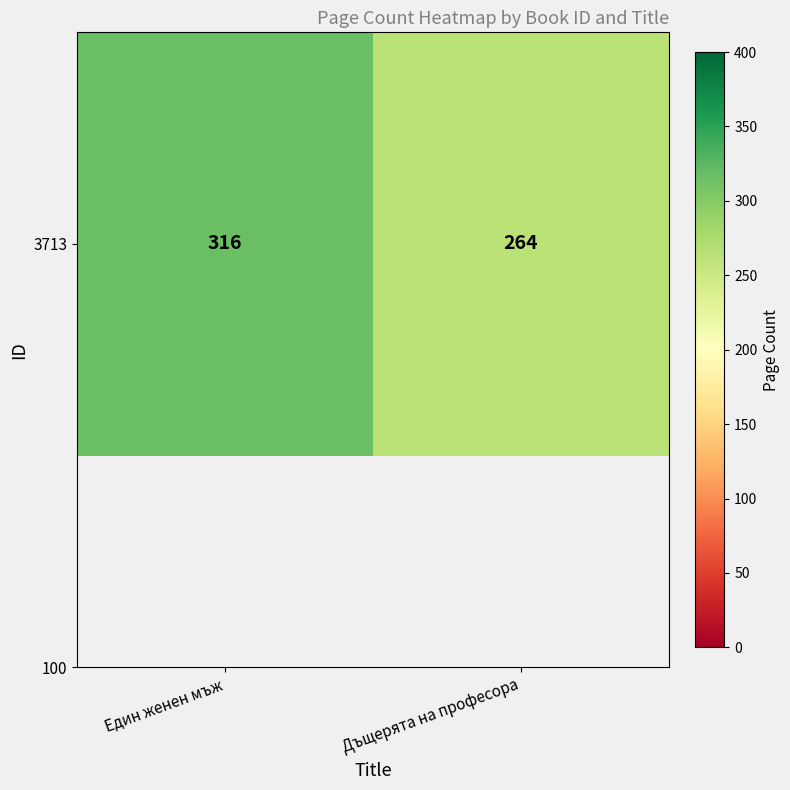

How many values are between 264 and 316?

2